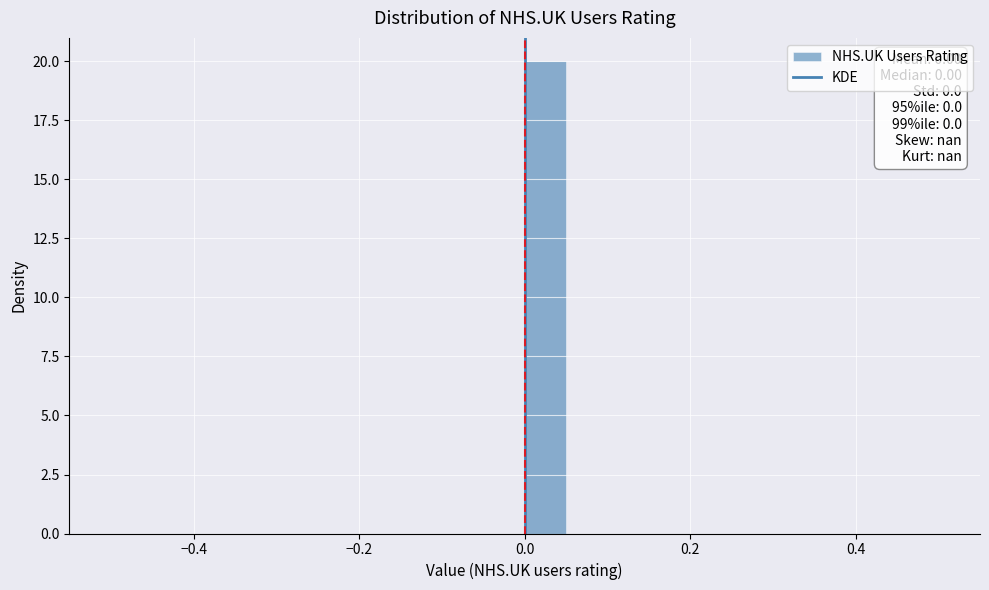

Around what value on the x-axis is the tallest bar? Give the approximate position of its centre, as read against the axis.

0.02